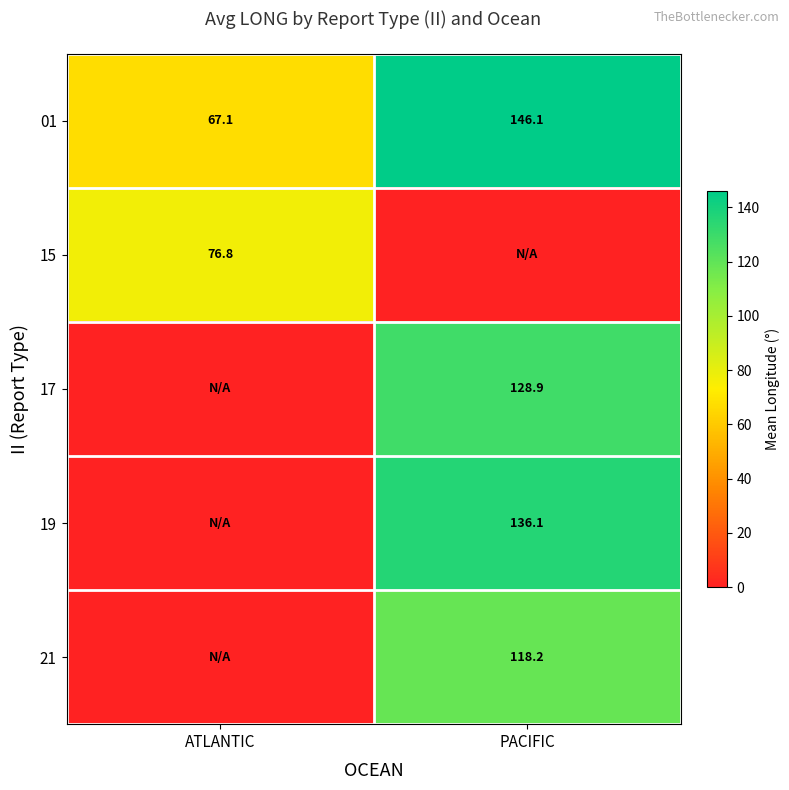

Where does the 01 series first go above 146?

PACIFIC